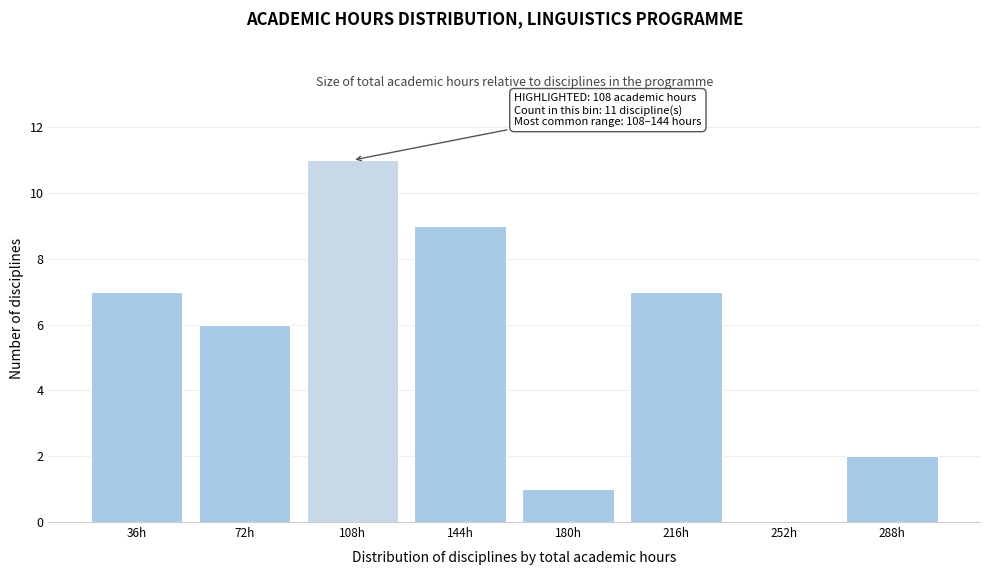

Reading left to right, extract all data points from this chart.

36h=7	72h=6	108h=11	144h=9	180h=1	216h=7	252h=0	288h=2